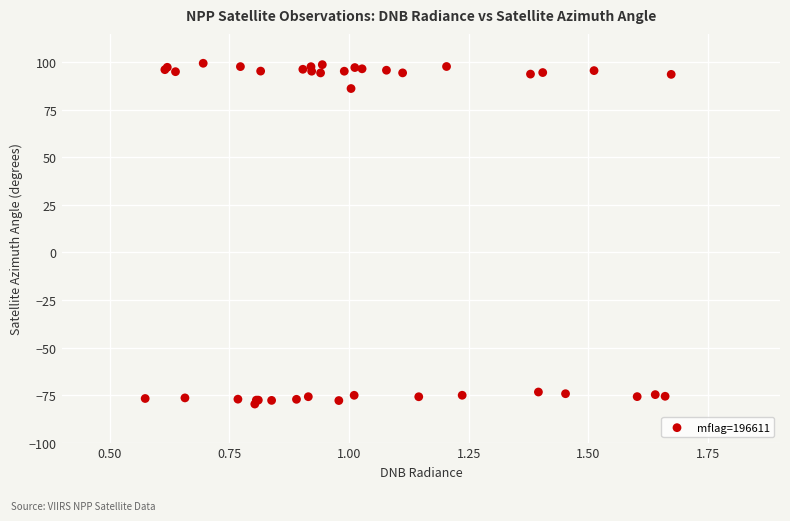

What Y value in the scatter plot is closest to 9?

86.3